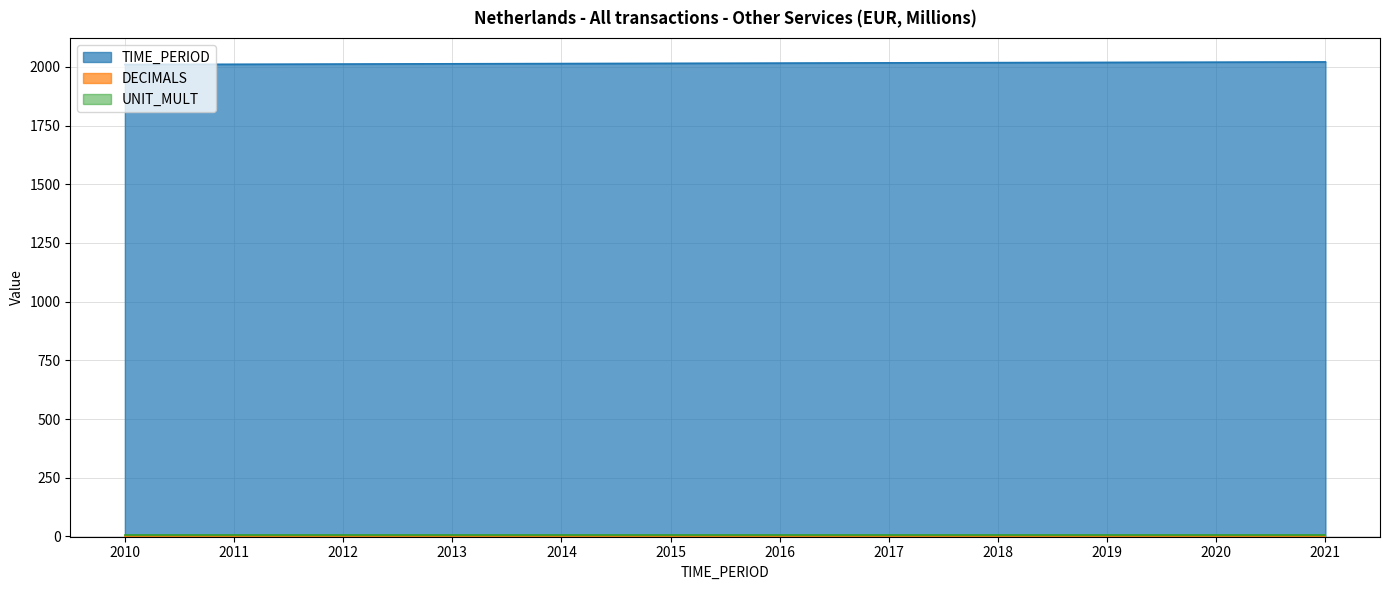

True or false: TIME_PERIOD and DECIMALS intersect in this chart.

False